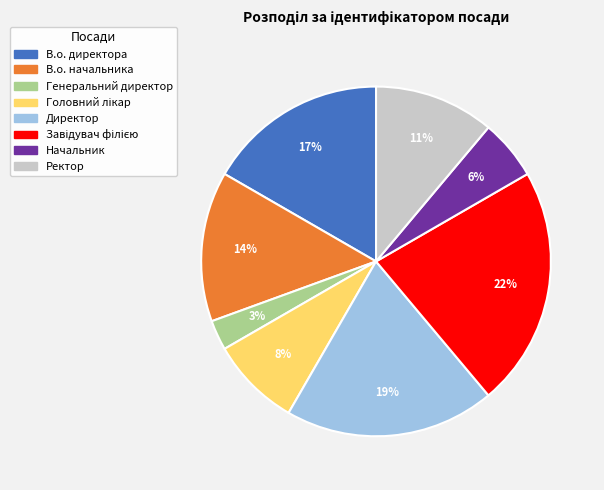

To the nearest percent, what is the average slice percentage?

12%